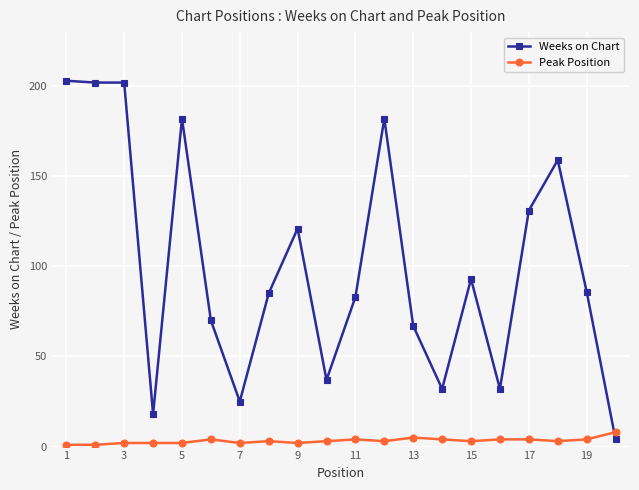

At how many categories does at least one series exceed 117?

8